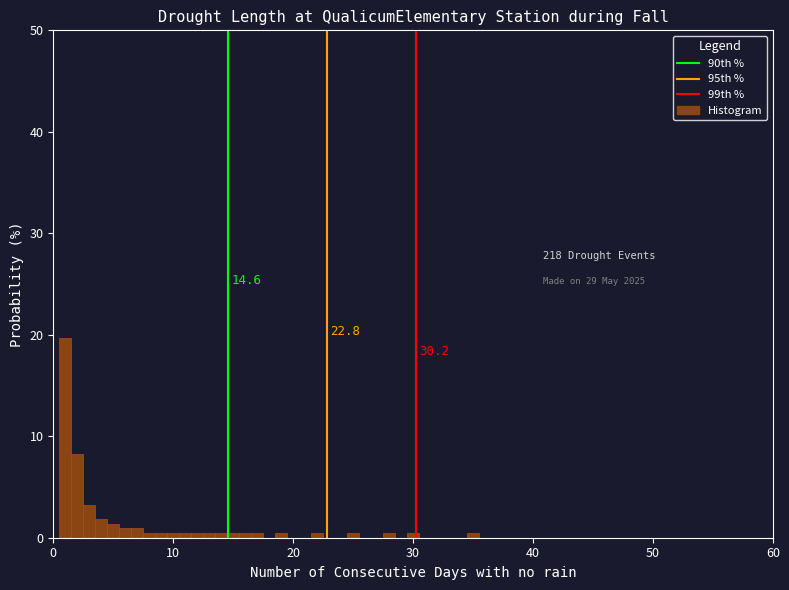

Read against the x-axis, roughly where is the centre of the tallest bar?

1